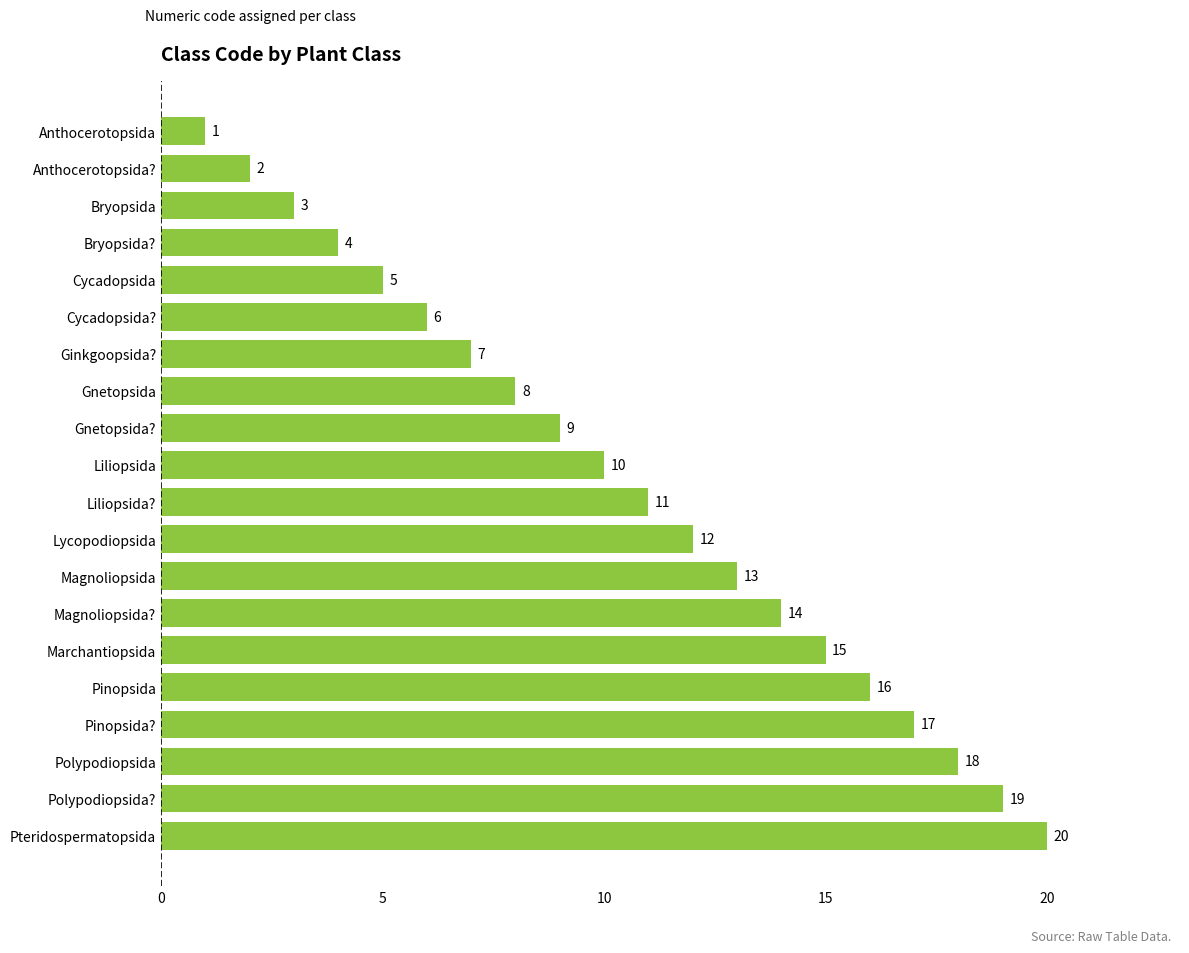

Is it true that the value at Bryopsida is 2?

False